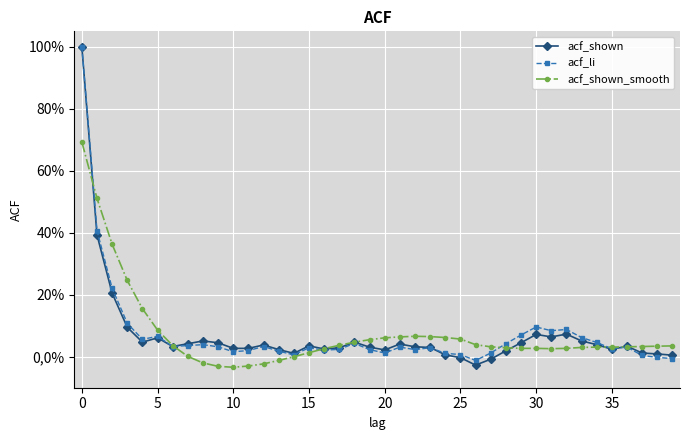

Reading left to right, list all the values displayed in this chart.

acf_shown: 1.0	0.4	0.2	0.1	0.0	0.1	0.0	0.0	0.1	0.0	0.0	0.0	0.0	0.0	0.0	0.0	0.0	0.0	0.0	0.0	0.0	0.0	0.0	0.0	0.0	-0.0	-0.0	-0.0	0.0	0.0	0.1	0.1	0.1	0.1	0.0	0.0	0.0	0.0	0.0	0.0
acf_li: 1.0	0.4	0.2	0.1	0.1	0.1	0.0	0.0	0.0	0.0	0.0	0.0	0.0	0.0	0.0	0.0	0.0	0.0	0.0	0.0	0.0	0.0	0.0	0.0	0.0	0.0	-0.0	0.0	0.0	0.1	0.1	0.1	0.1	0.1	0.0	0.0	0.0	0.0	-0.0	-0.0
acf_shown_smooth: 0.7	0.5	0.4	0.2	0.2	0.1	0.0	0.0	-0.0	-0.0	-0.0	-0.0	-0.0	-0.0	0.0	0.0	0.0	0.0	0.0	0.1	0.1	0.1	0.1	0.1	0.1	0.1	0.0	0.0	0.0	0.0	0.0	0.0	0.0	0.0	0.0	0.0	0.0	0.0	0.0	0.0